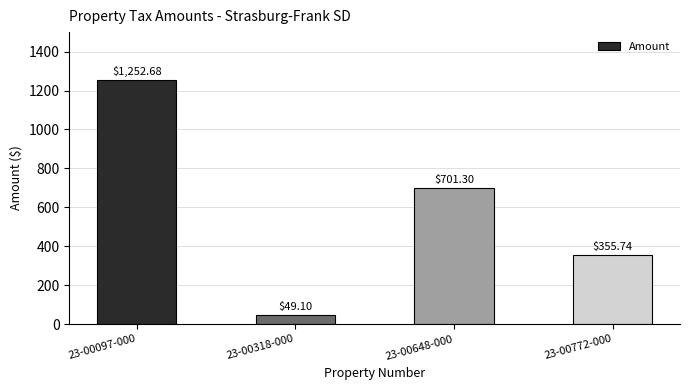

Rank the categories by value from highest to lowest.

23-00097-000, 23-00648-000, 23-00772-000, 23-00318-000